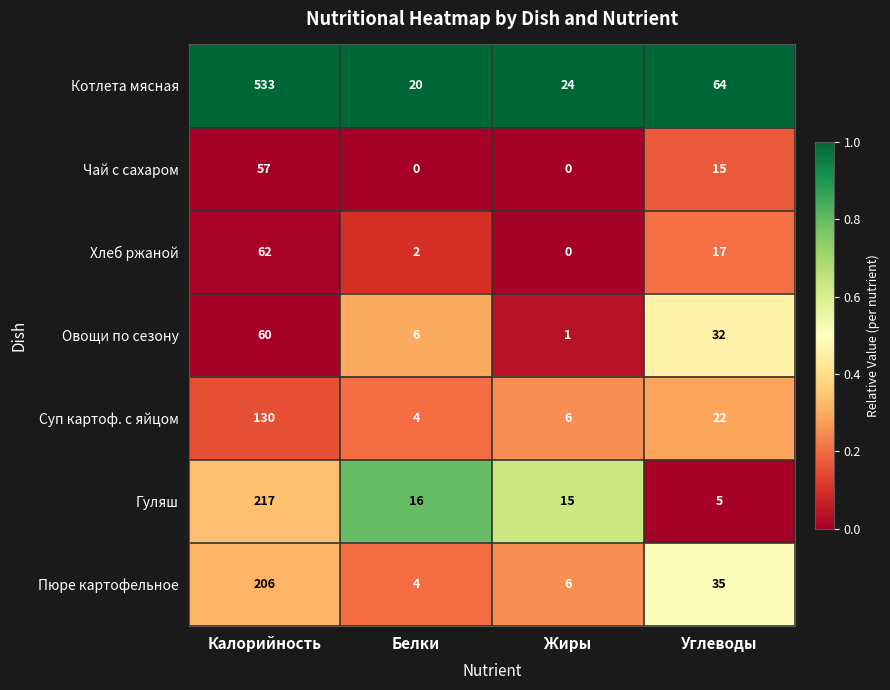

List the series in order of their peak value, lowest first.

Чай с сахаром, Овощи по сезону, Хлеб ржаной, Суп картоф. с яйцом, Пюре картофельное, Гуляш, Котлета мясная